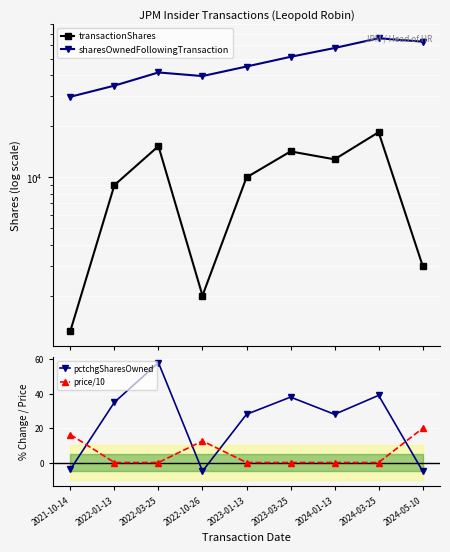

Which series changed the most between 2022-01-13 and 2024-05-10?

sharesOwnedFollowingTransaction